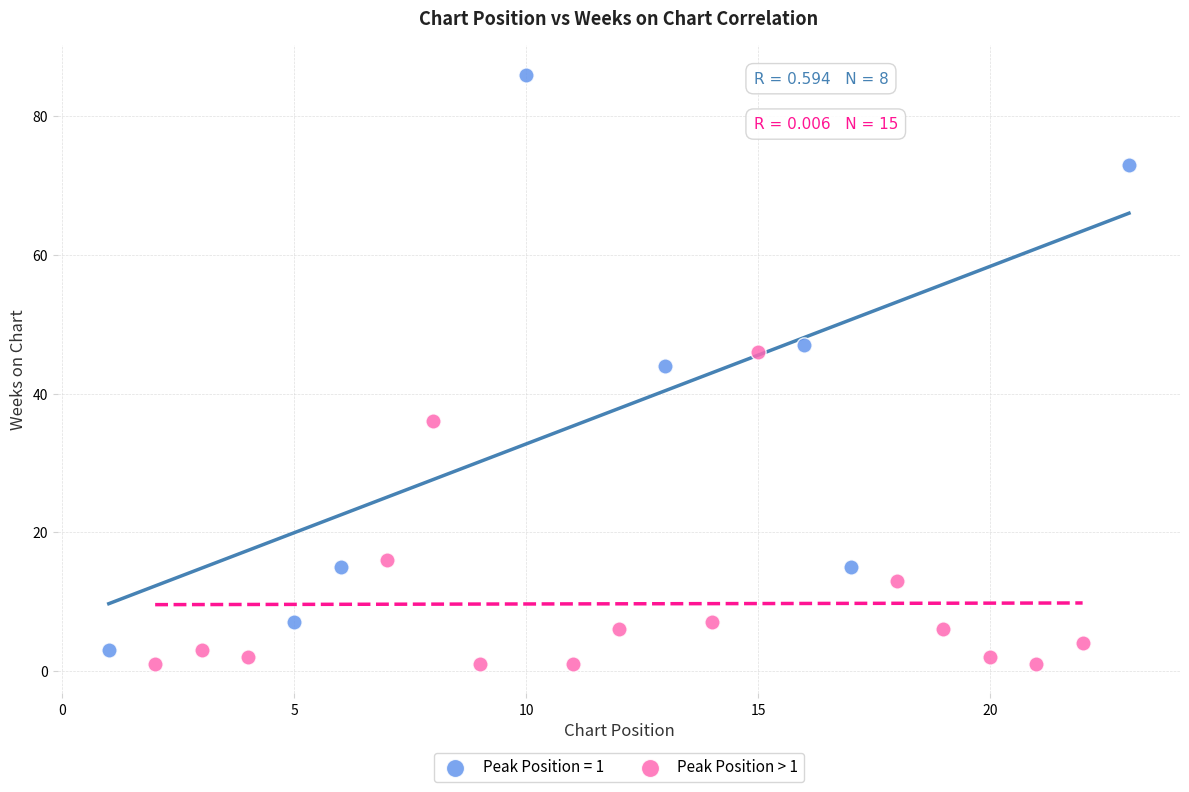

Which series contains the highest Y value?

Peak Position = 1